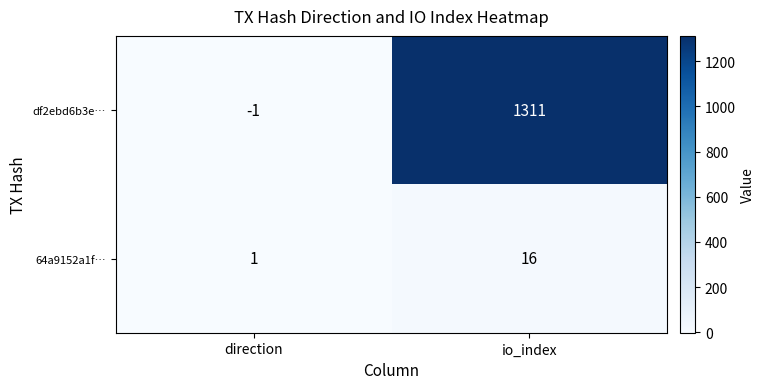

At which label does 64a9152a1f… reach its minimum?

direction